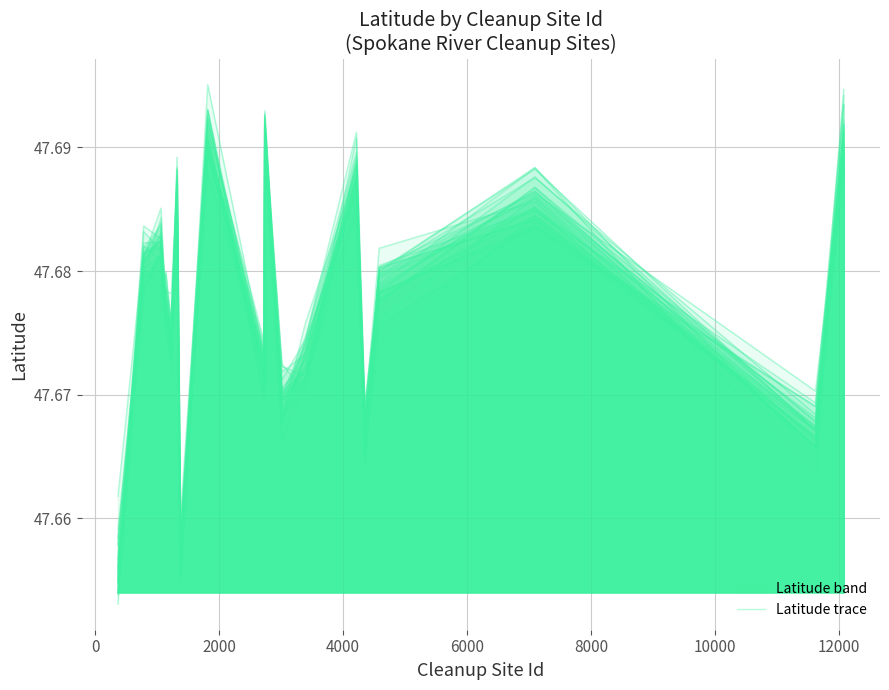

True or false: the data shows 72.6 at 14.

False